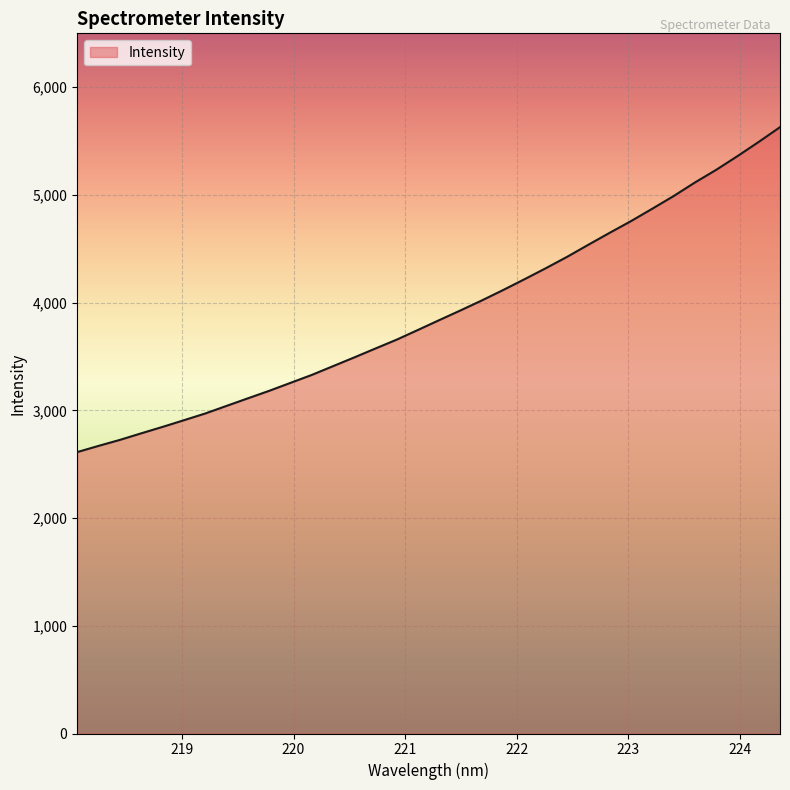

What is the sum of all values?

132819.6